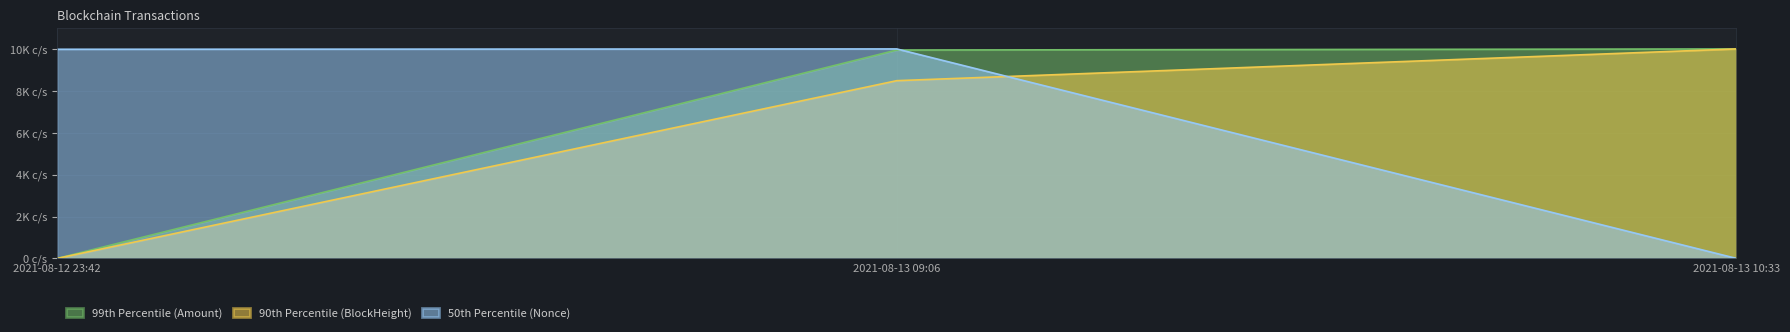

What is the highest value of the 50th Percentile (Nonce) series?

10000.0